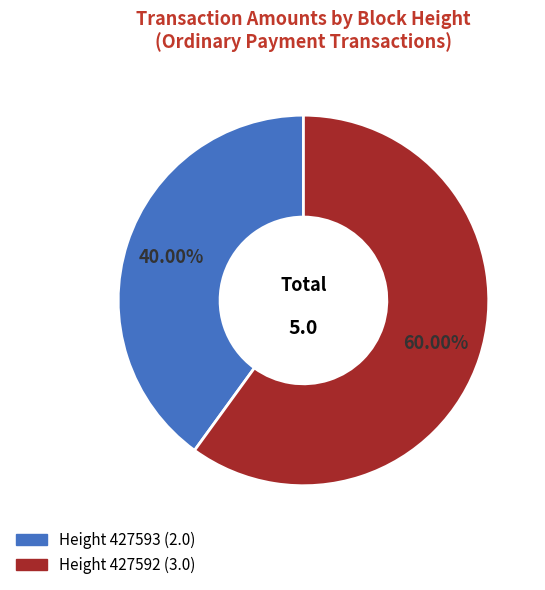

How many slices are in this pie chart?

2